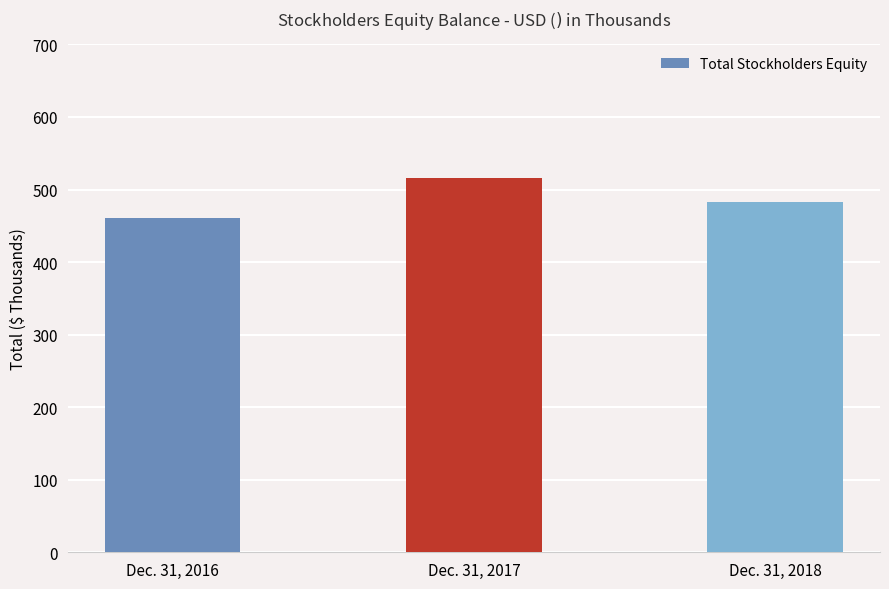

The chart shows a value of 318162 at Dec. 31, 2018. True or false?

False